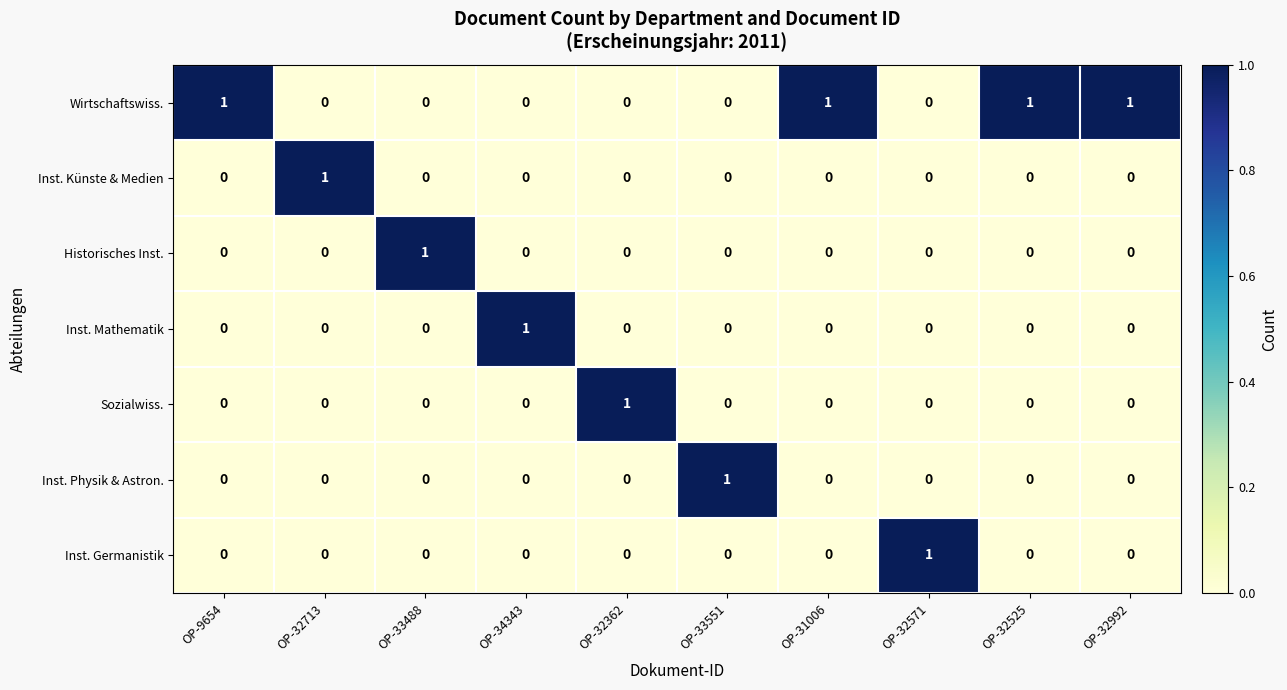

Count the Inst. Germanistik values in the range 0 to 1.

10